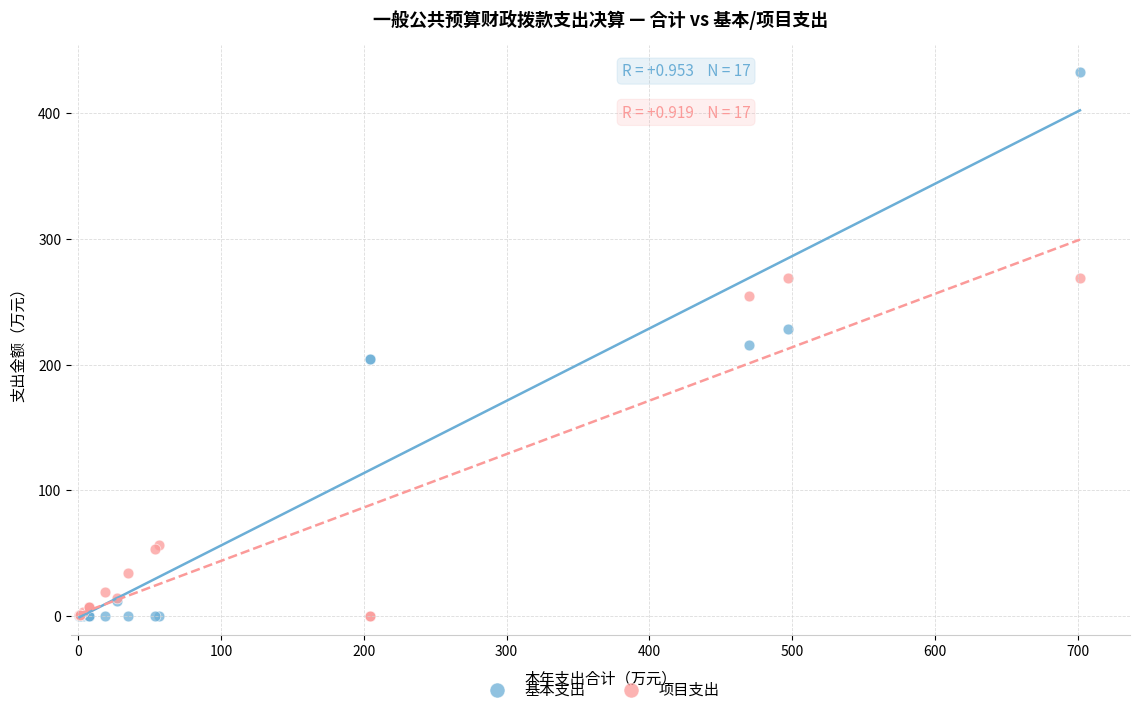

Which series reaches the maximum Y coordinate?

基本支出